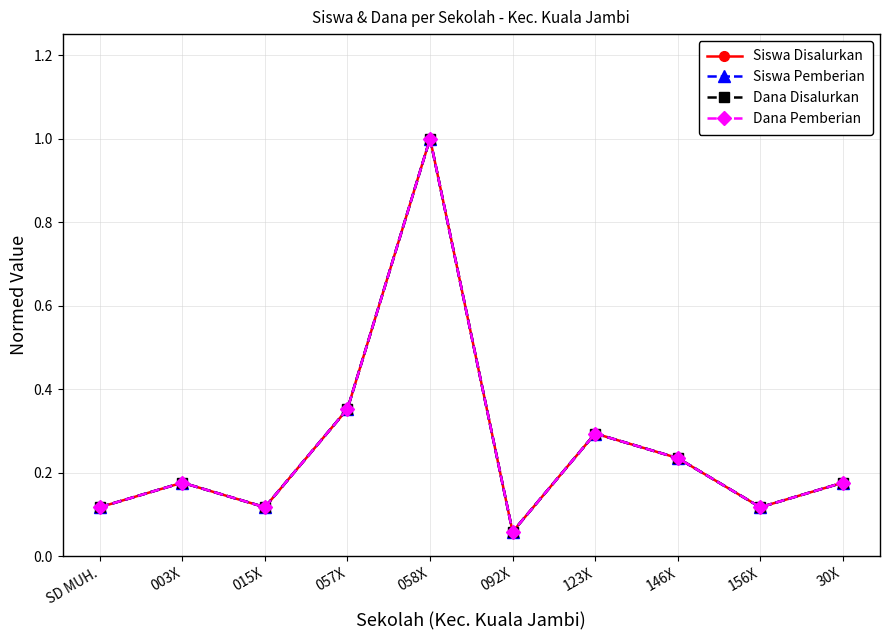

What is the total value across all series at 30X?

0.7